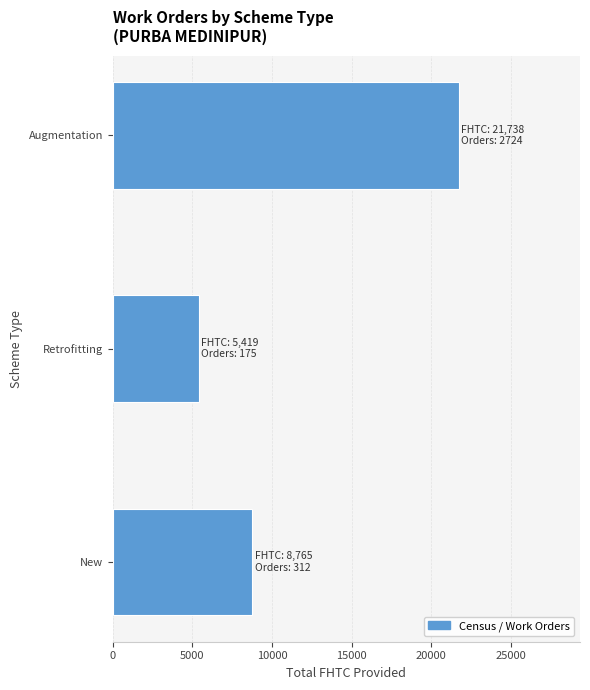

What is the average value?

11974